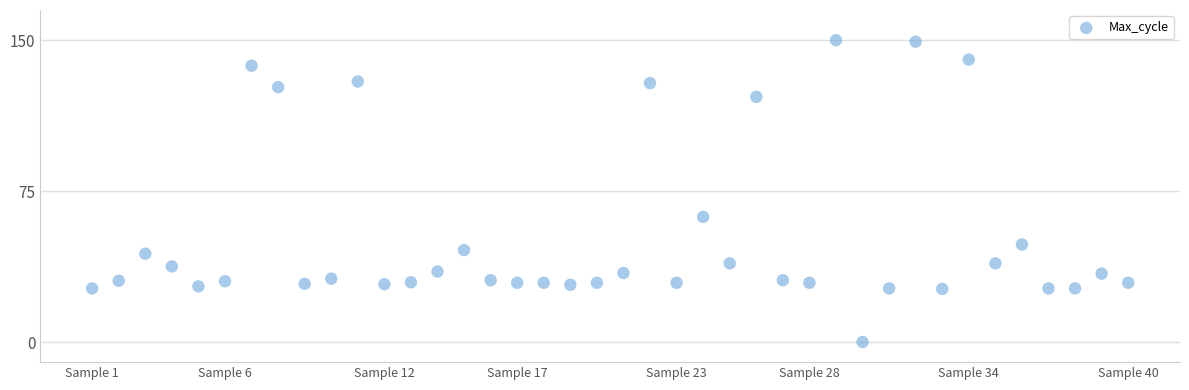

What Y value in the scatter plot is closest to 75?

62.2